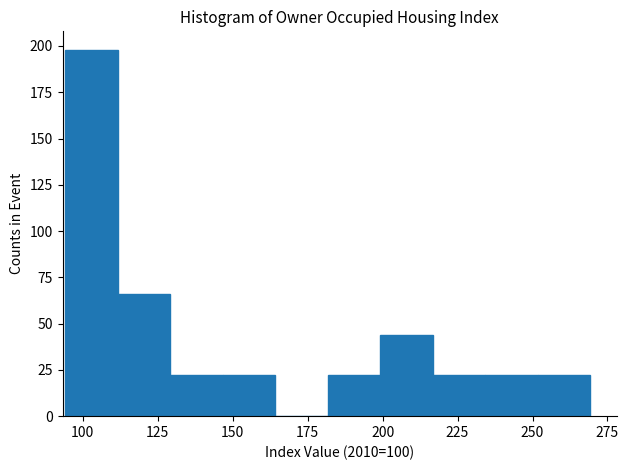

Around what value on the x-axis is the tallest bar? Give the approximate position of its centre, as read against the axis.

105